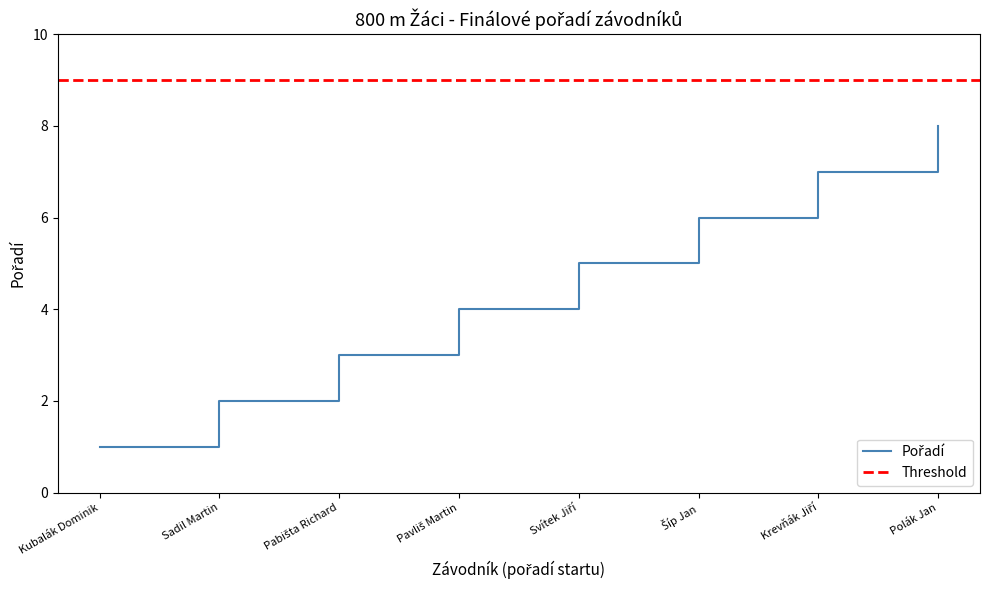

At which category does the chart reach its peak across all series?

Polák Jan